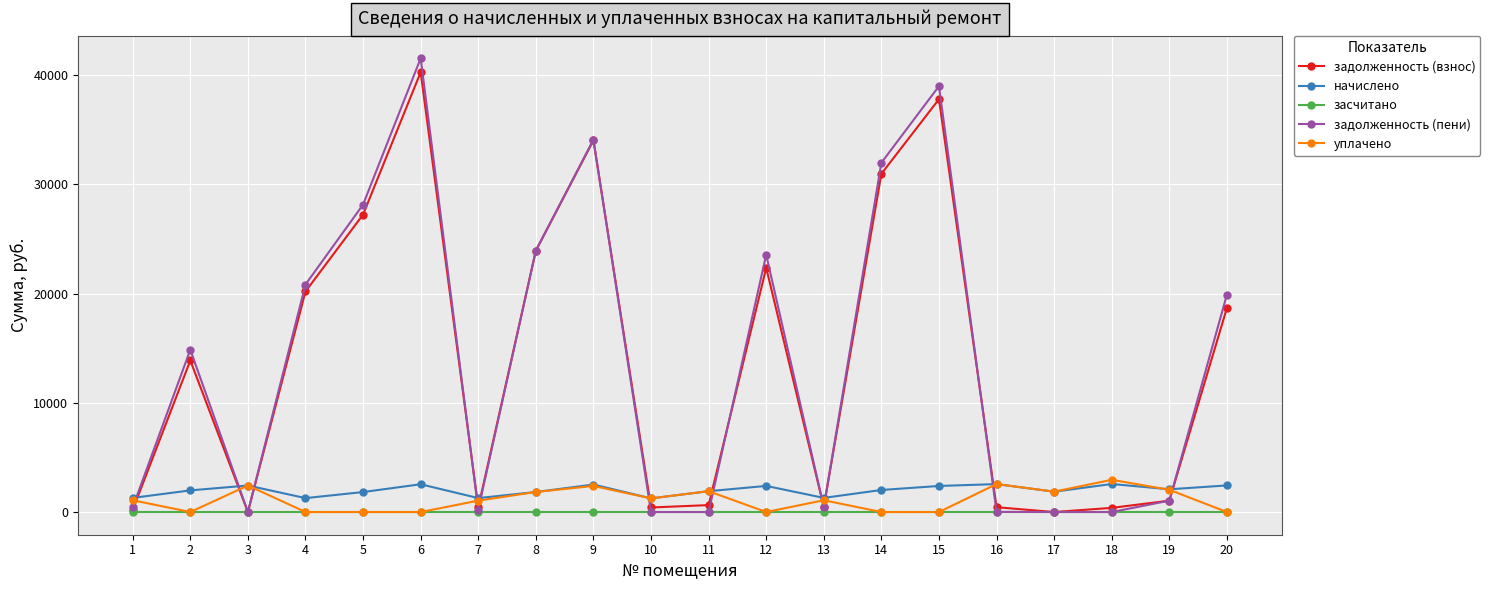

What is the value of the задолженность (взнос) point at the 19th from the left?

1041.6